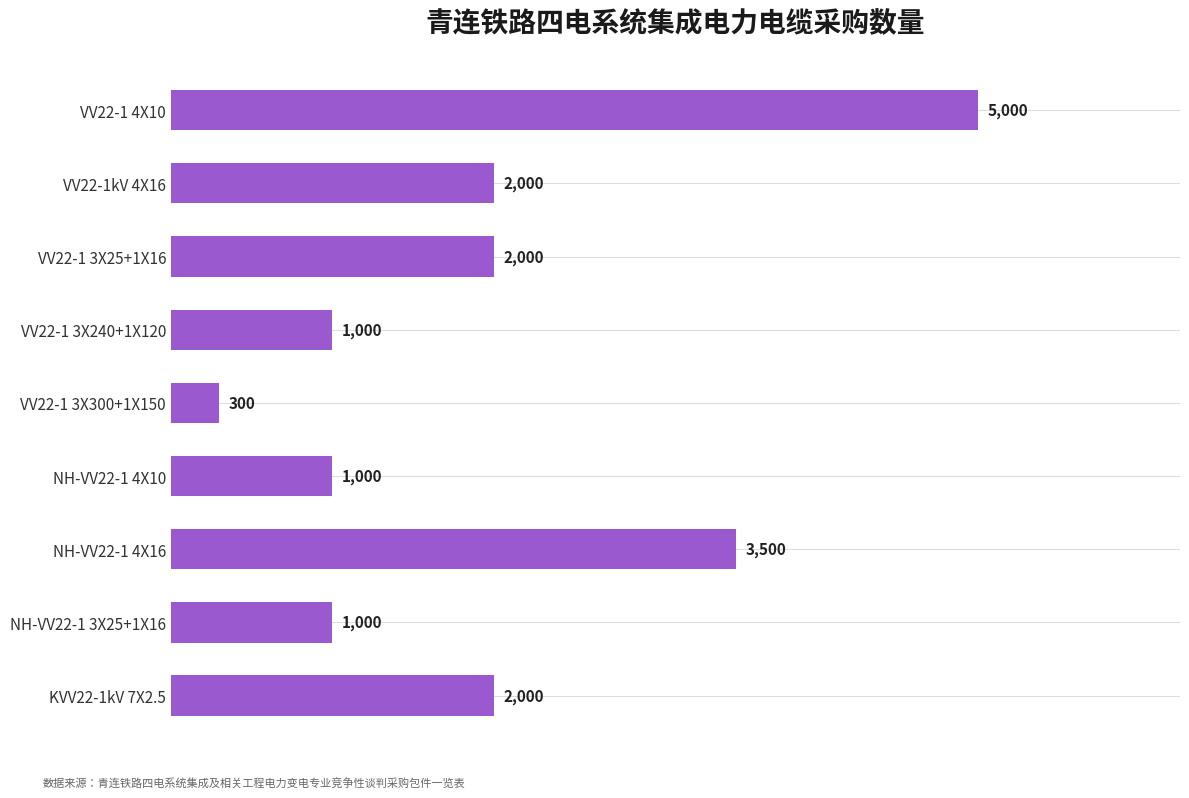

Reading bottom to top, transcribe all the data shown in this chart.

2000	1000	3500	1000	300	1000	2000	2000	5000